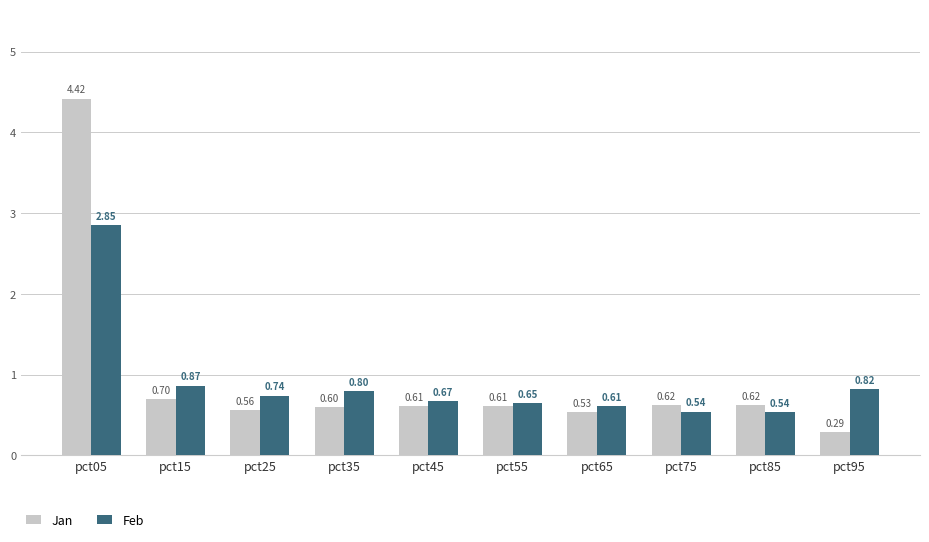

Between pct35 and pct55, which series saw the biggest shift?

Feb